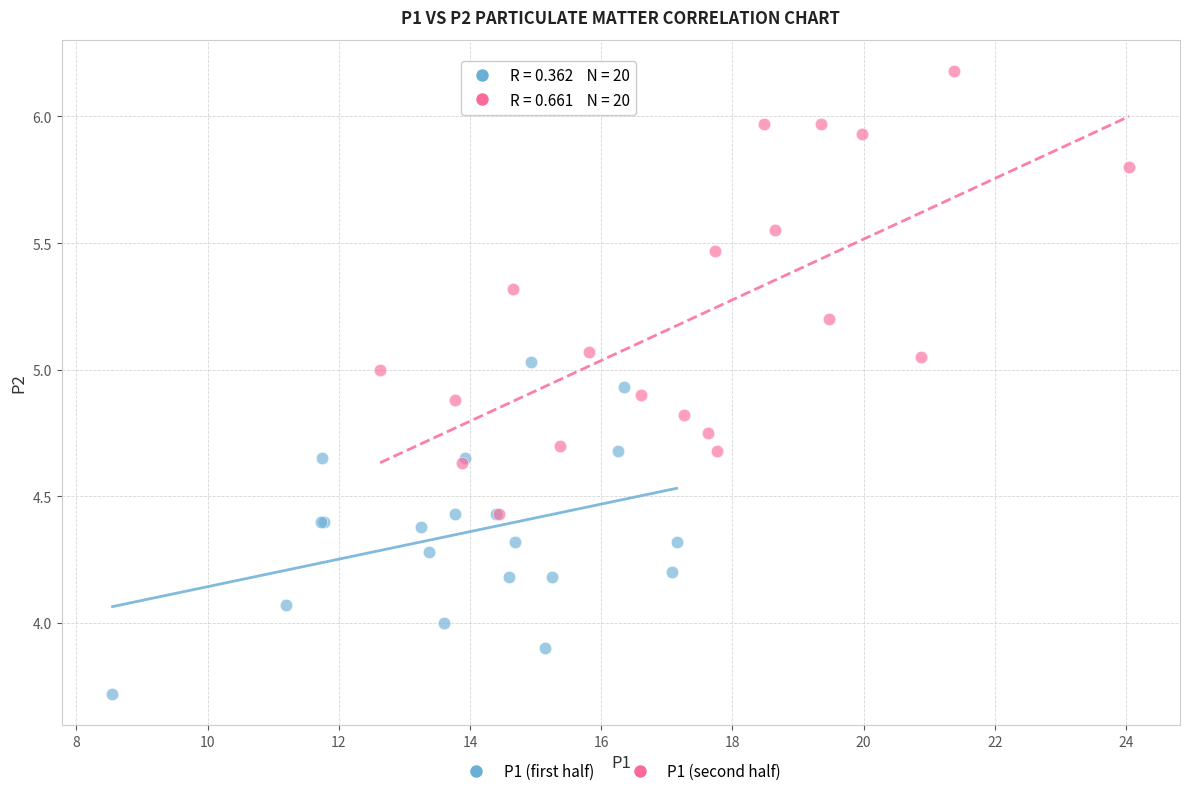

Which series has the widest spread of Y values?

P1 (second half)